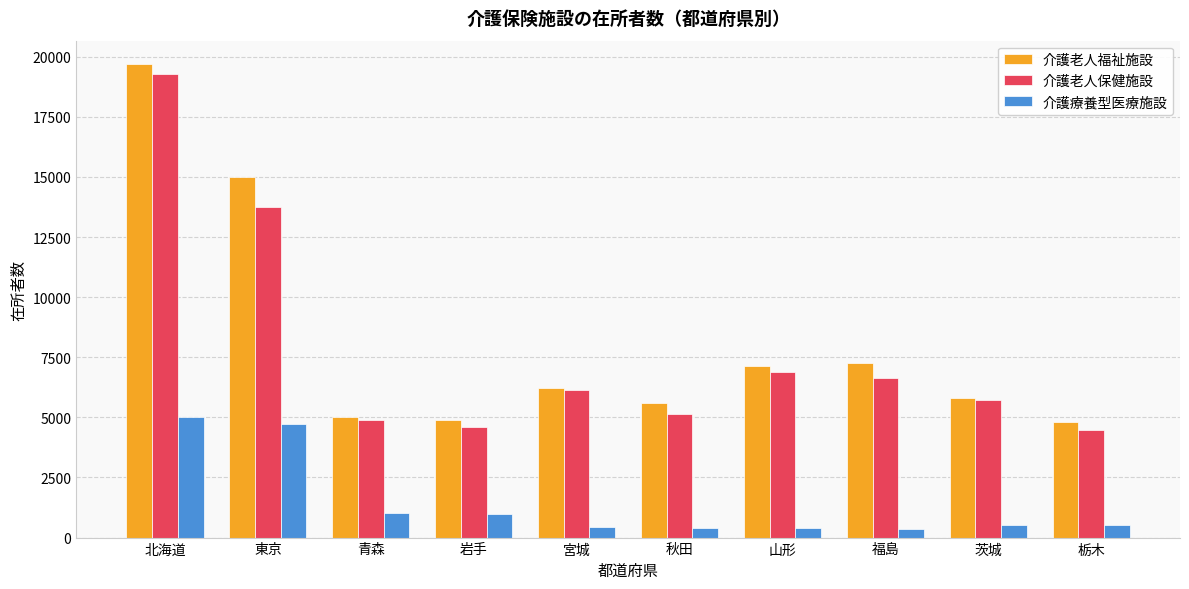

The value of 介護老人保健施設 at 青森 is 4900. True or false?

True